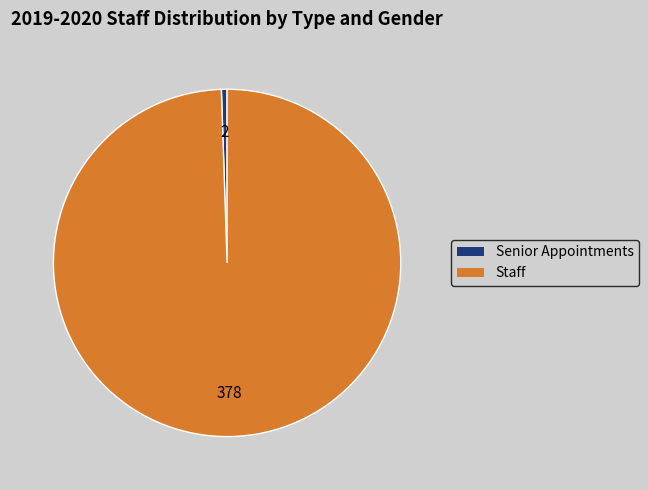

Is the sum of Senior Appointments and Staff greater than half?

Yes